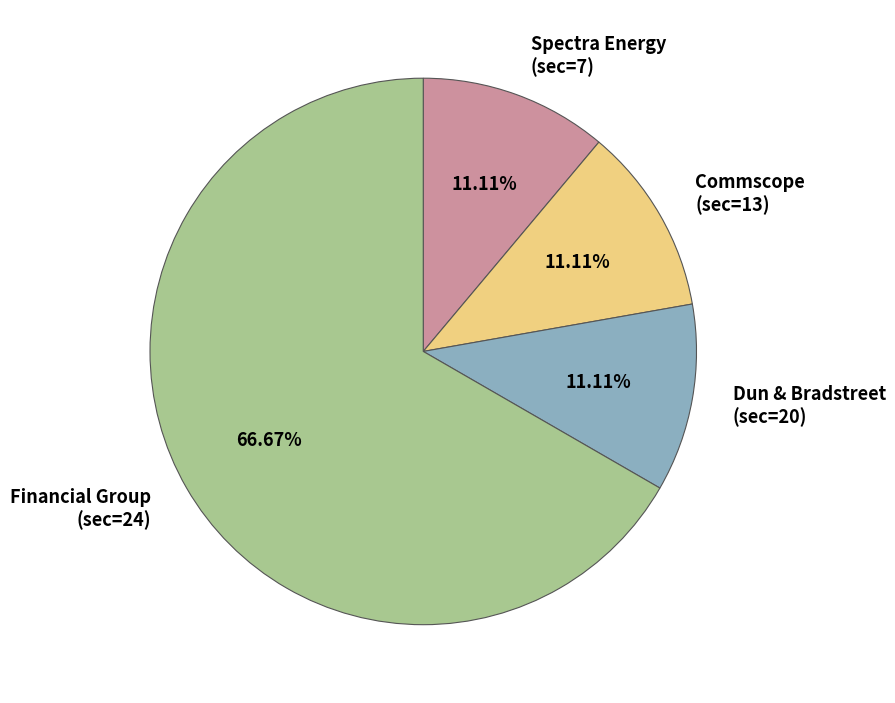

Is there any slice that represents more than half of the pie?

Yes